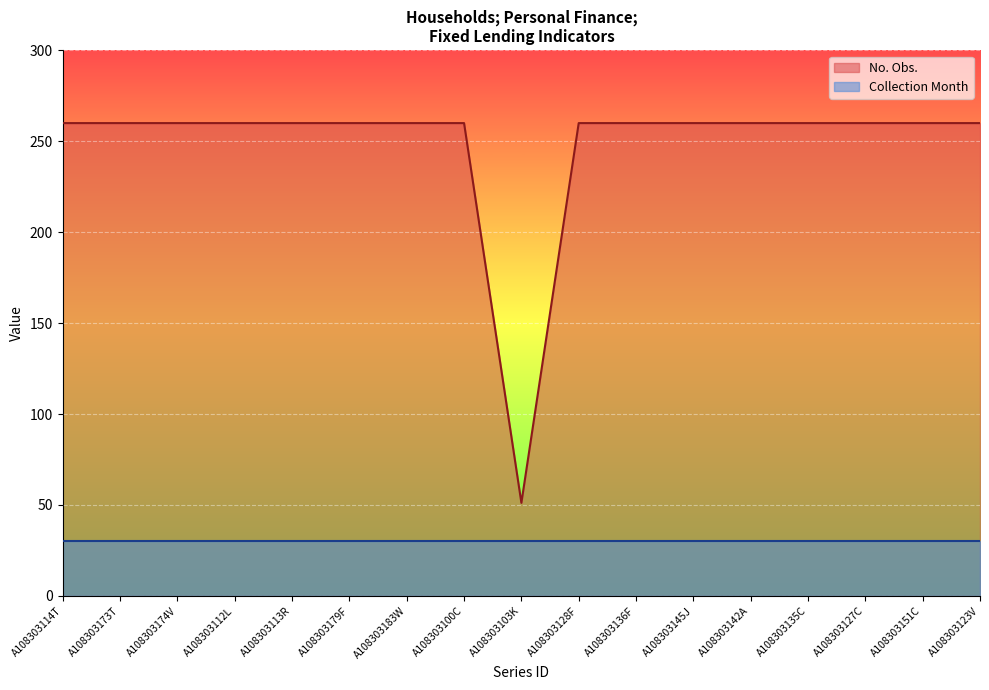

Which has a higher value, A108303151C or A108303113R?

A108303151C